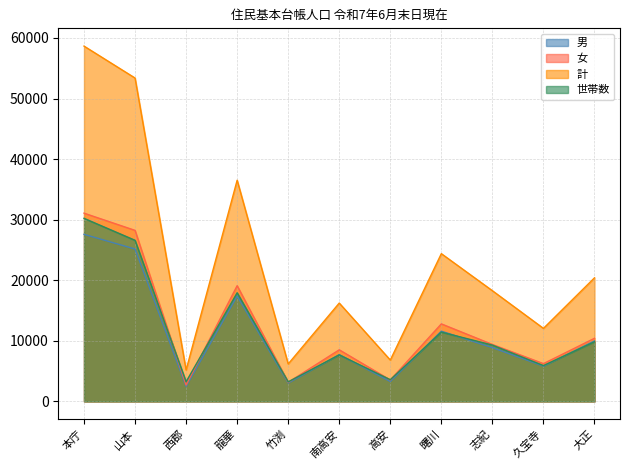

What is the greatest value displayed?

58656